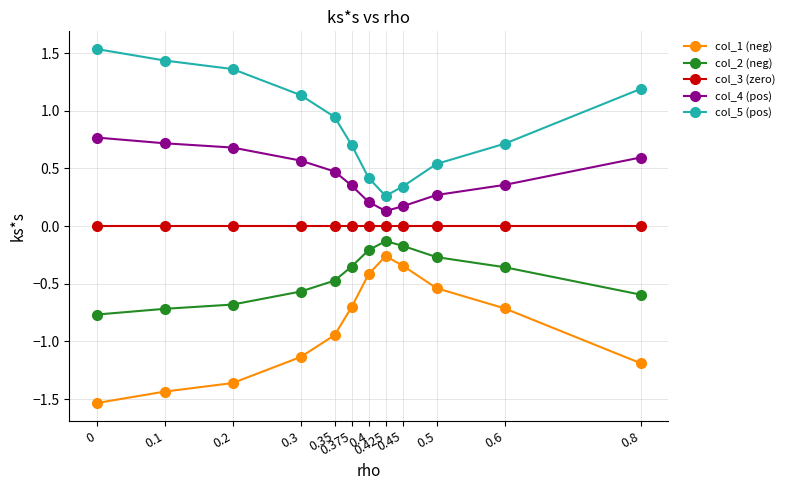

Which series has the largest total across all categories?

col_5 (pos)